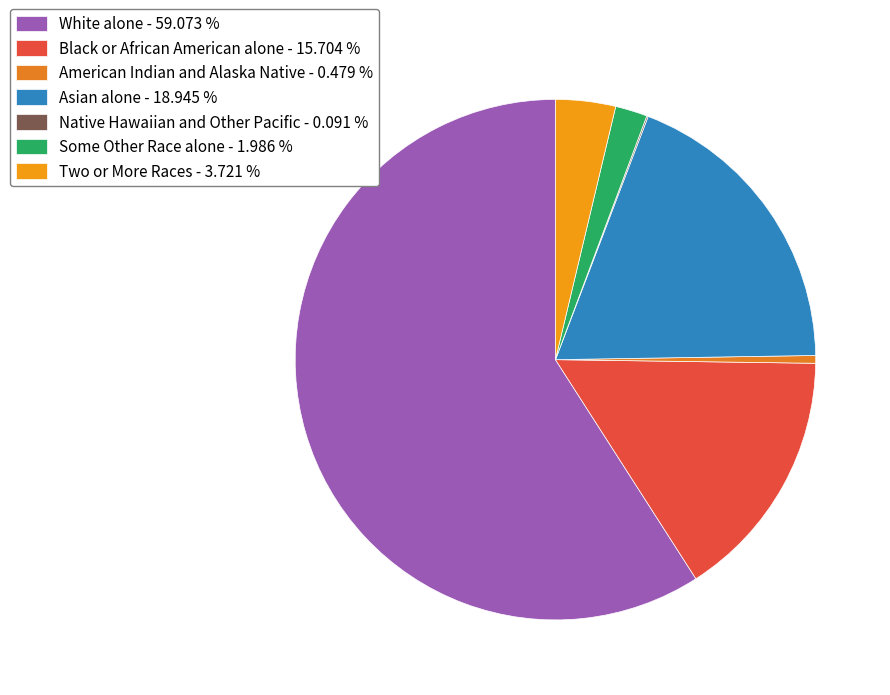

Is White alone the majority of the pie?

Yes